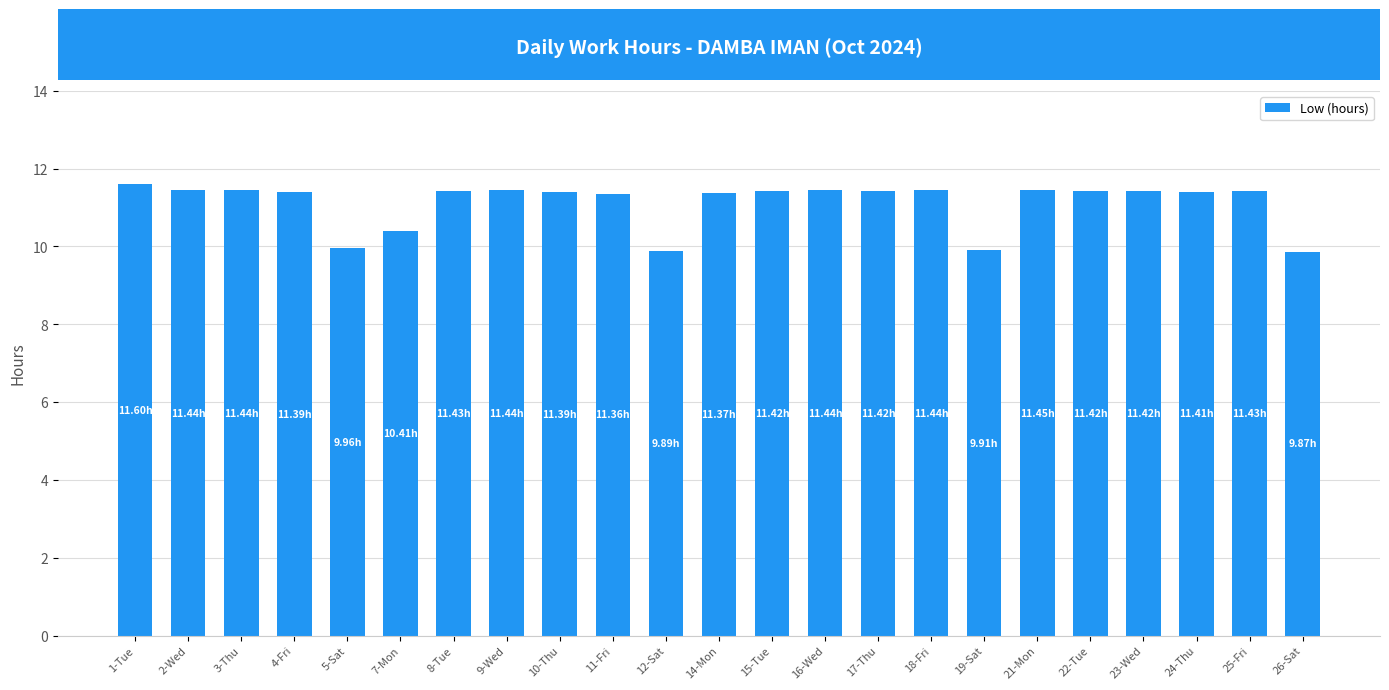

What is the value of the 13th bar from the left?

11.4